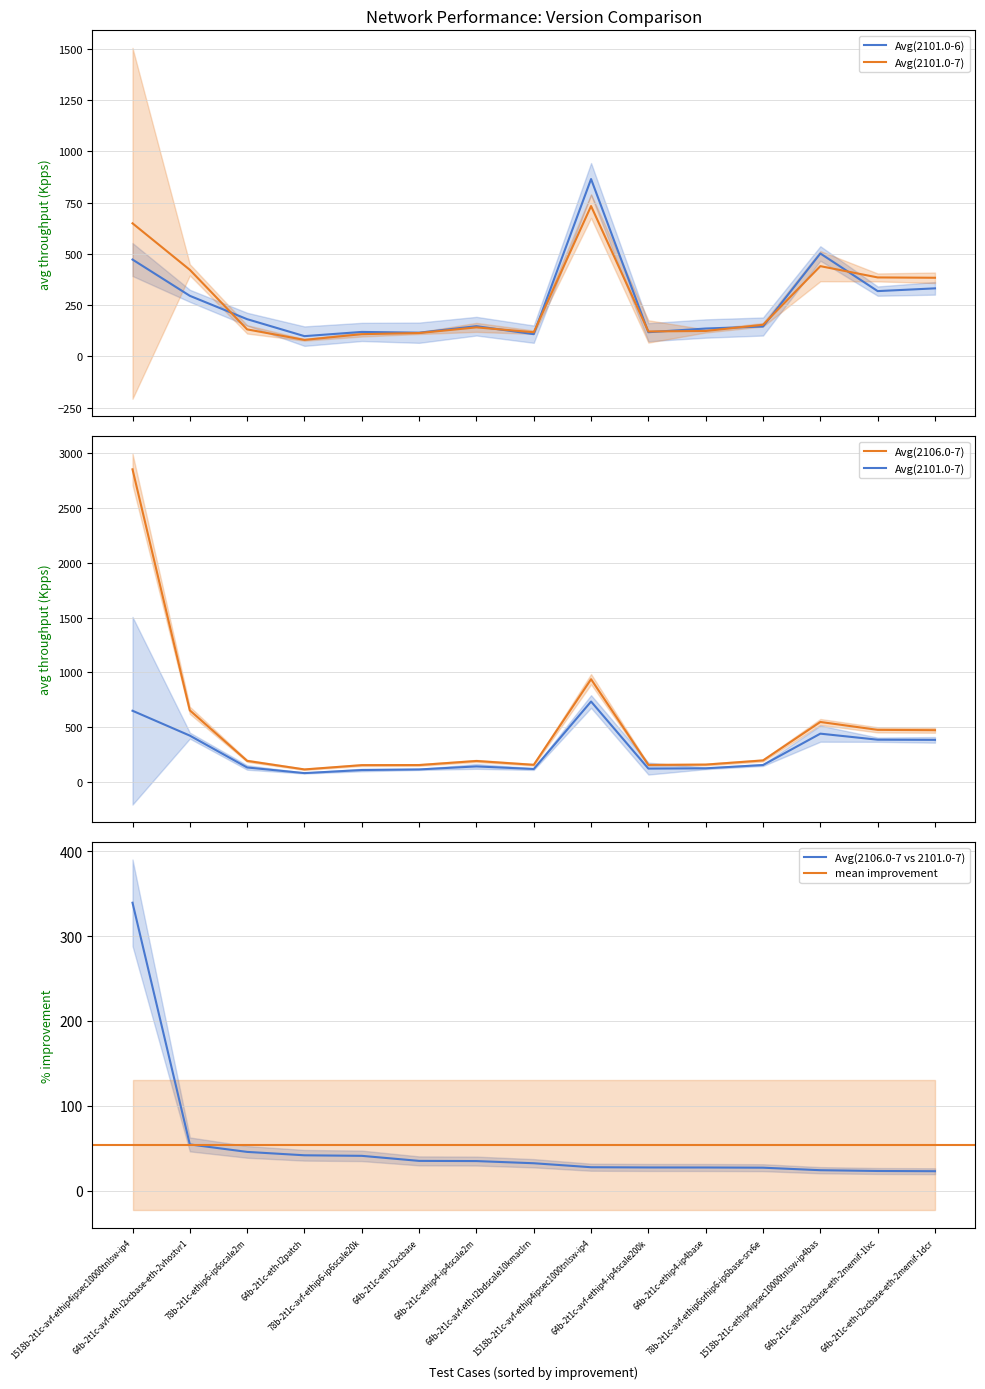

What is the total value across all series at 78b-2t1c-avf-ethip6srhip6-ip6base-srv6e?

523.0